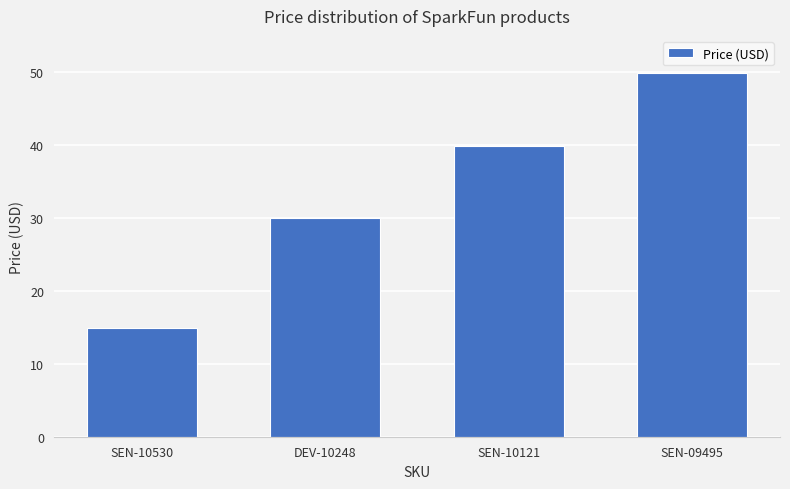

What is the difference between the maximum and minimum values?

35.0